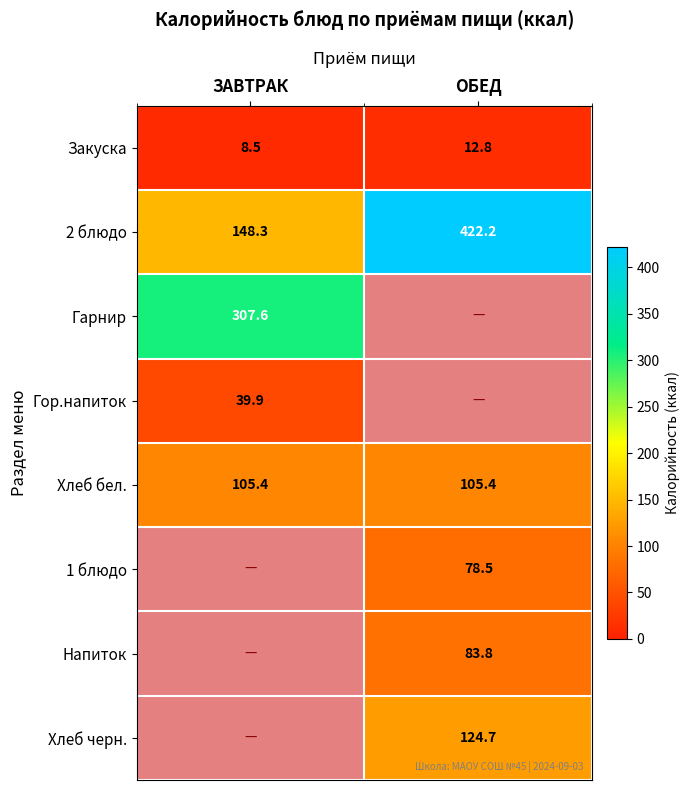

At which label is Закуска closest to 10?

ЗАВТРАК